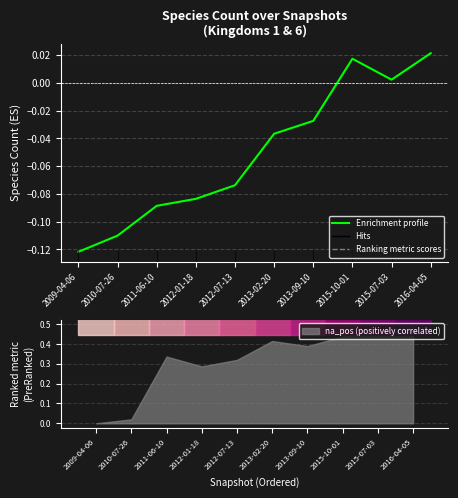

How many values are above zero?

3